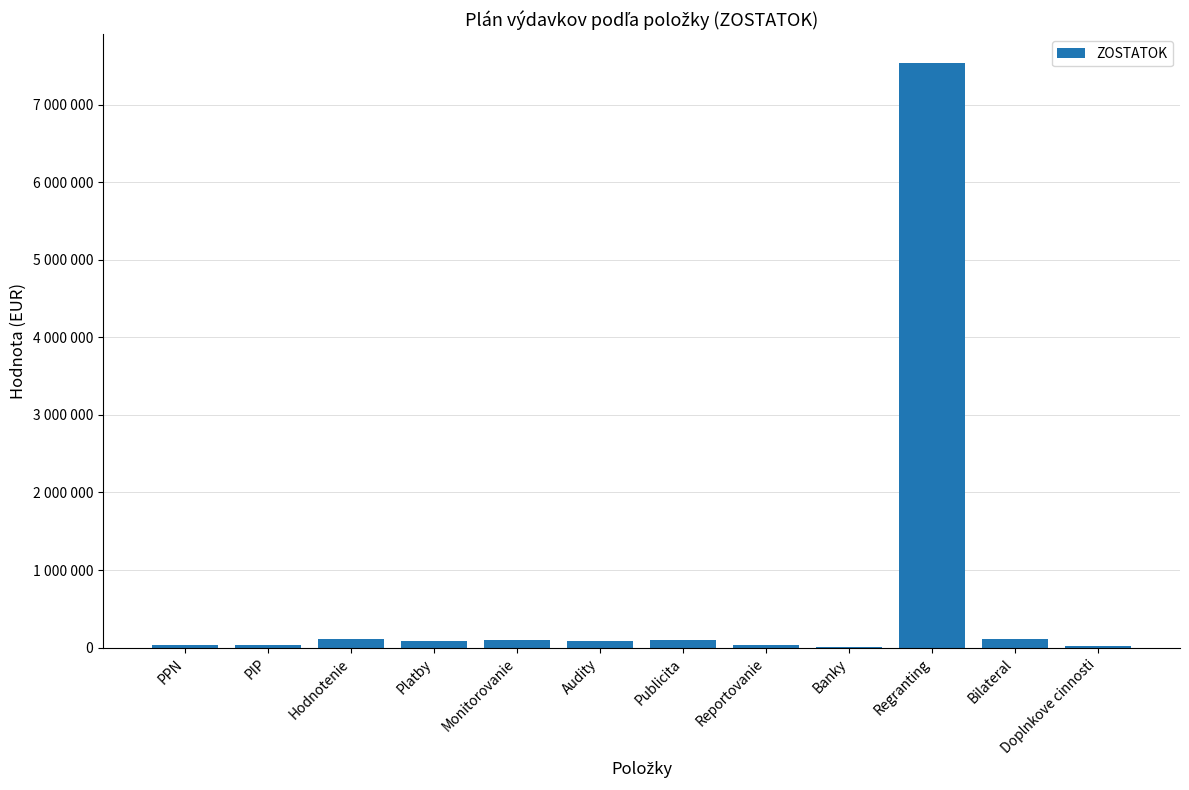

True or false: the data shows 160858 at Publicita.

False